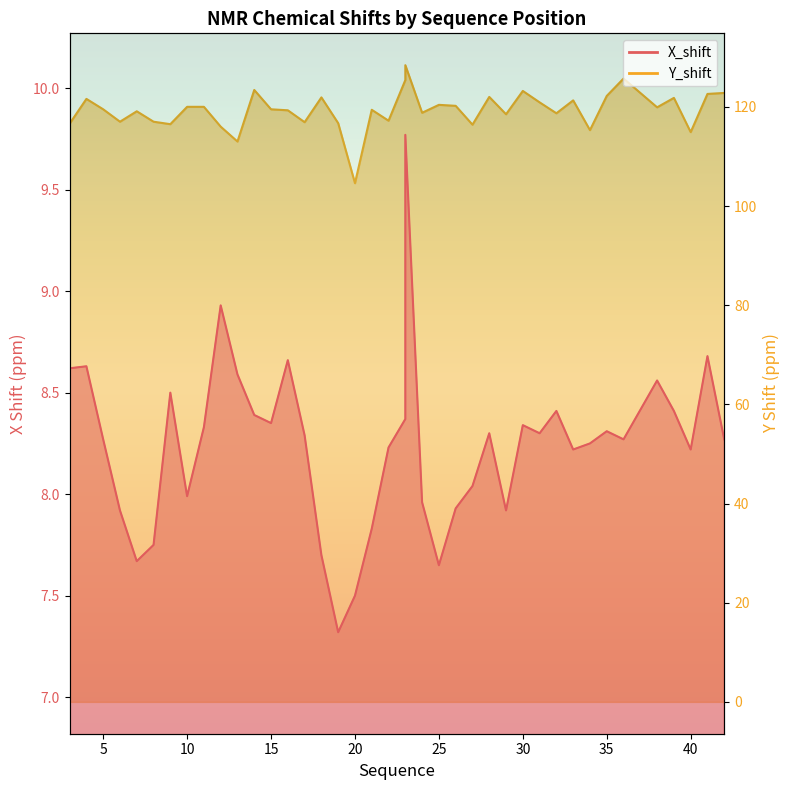

In X_shift, how many points are higher than both neighbors (excluding endpoints)?

11